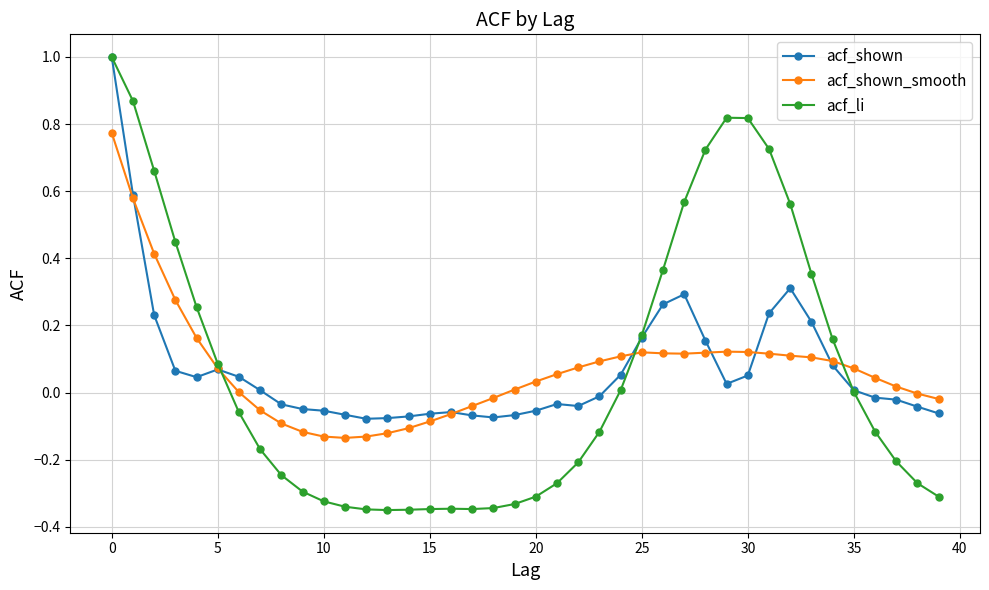

True or false: acf_shown has more than 1 interior local peaks.

True